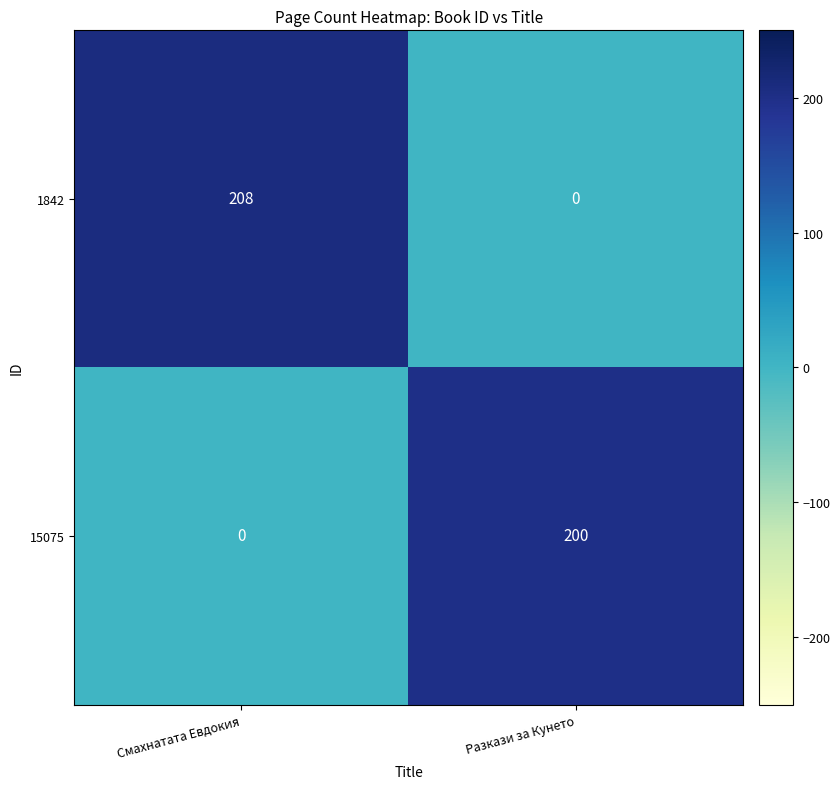

Which category has the highest value in the 15075 series?

Разкази за Кунето